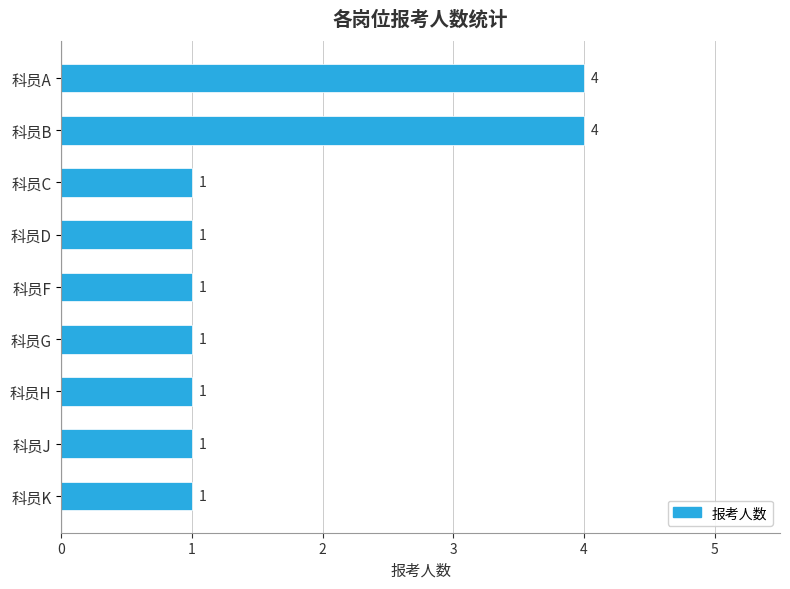

What is the difference between the maximum and minimum values?

3